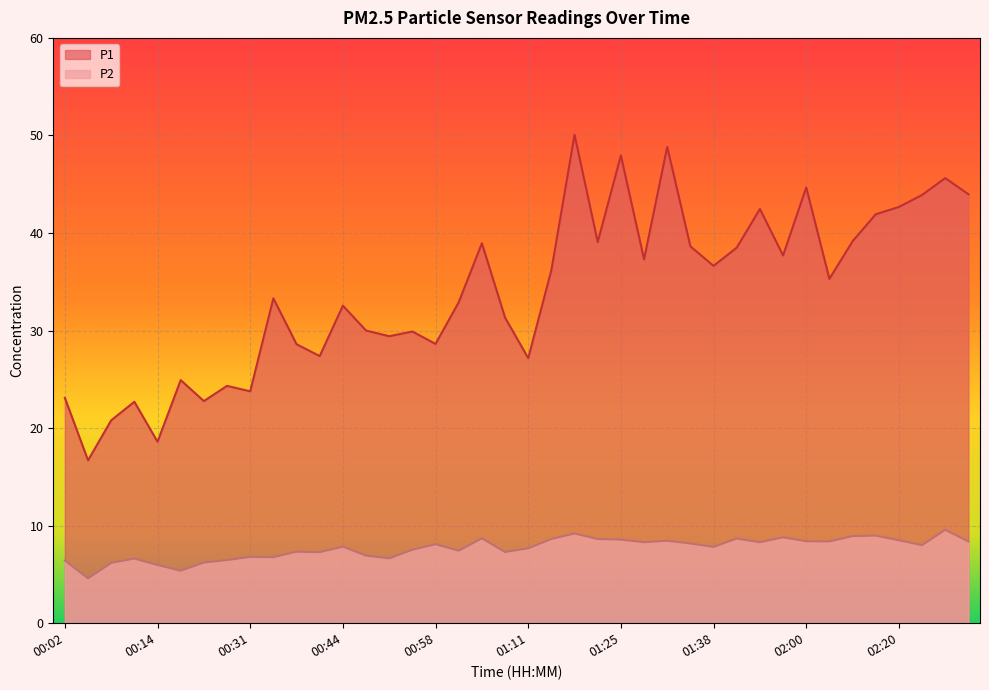

What is the average value of the P2 series?

7.7